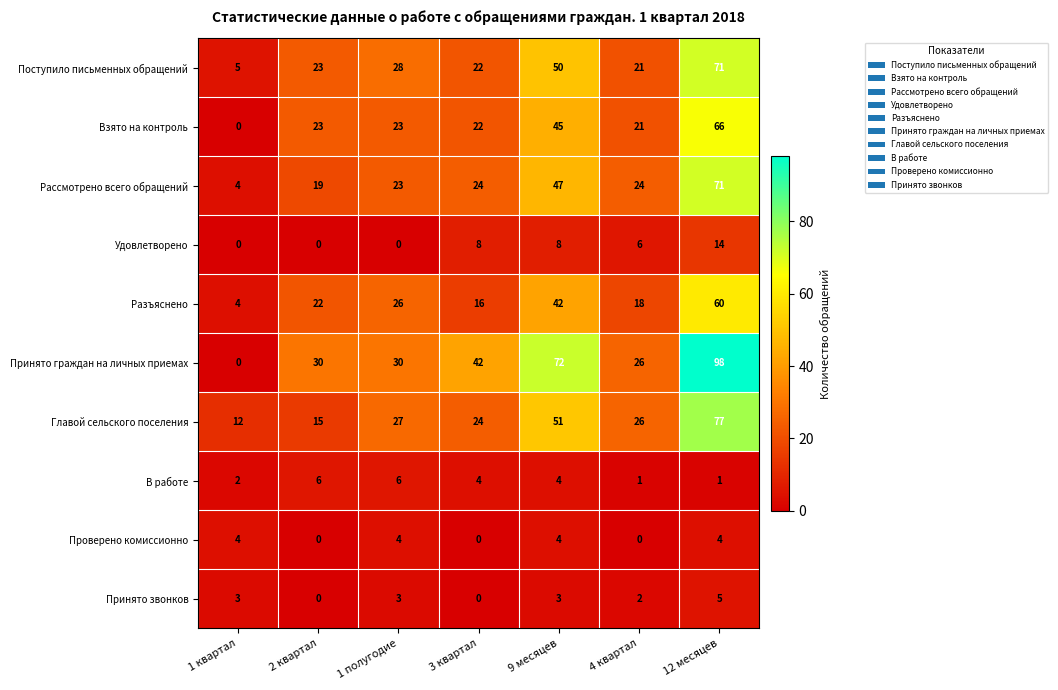

What is the spread (max minus min) of values at 1 квартал?

12